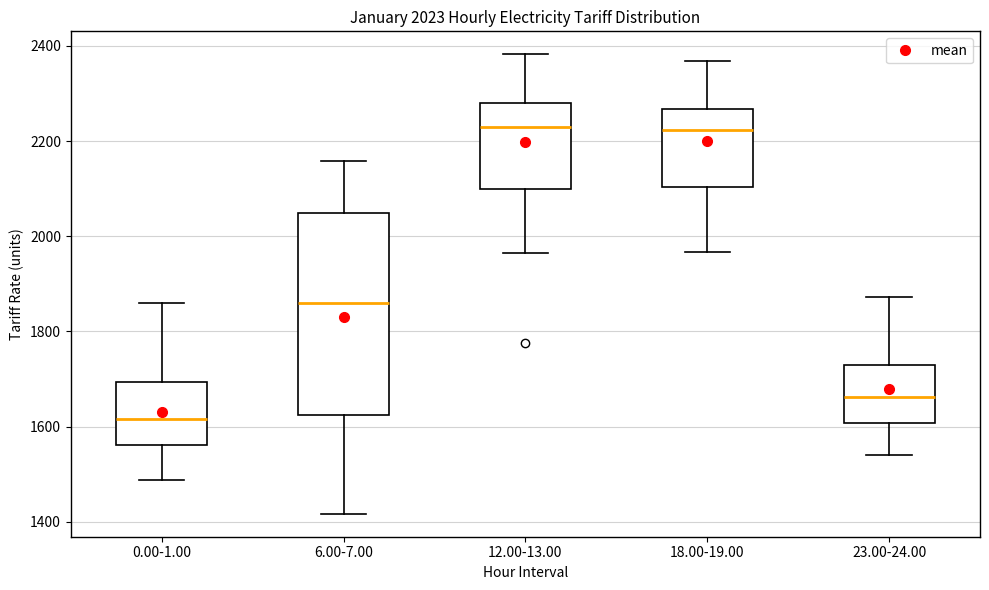

Comparing the boxes themselves (not the whiskers), which one is the tallest?

6.00-7.00